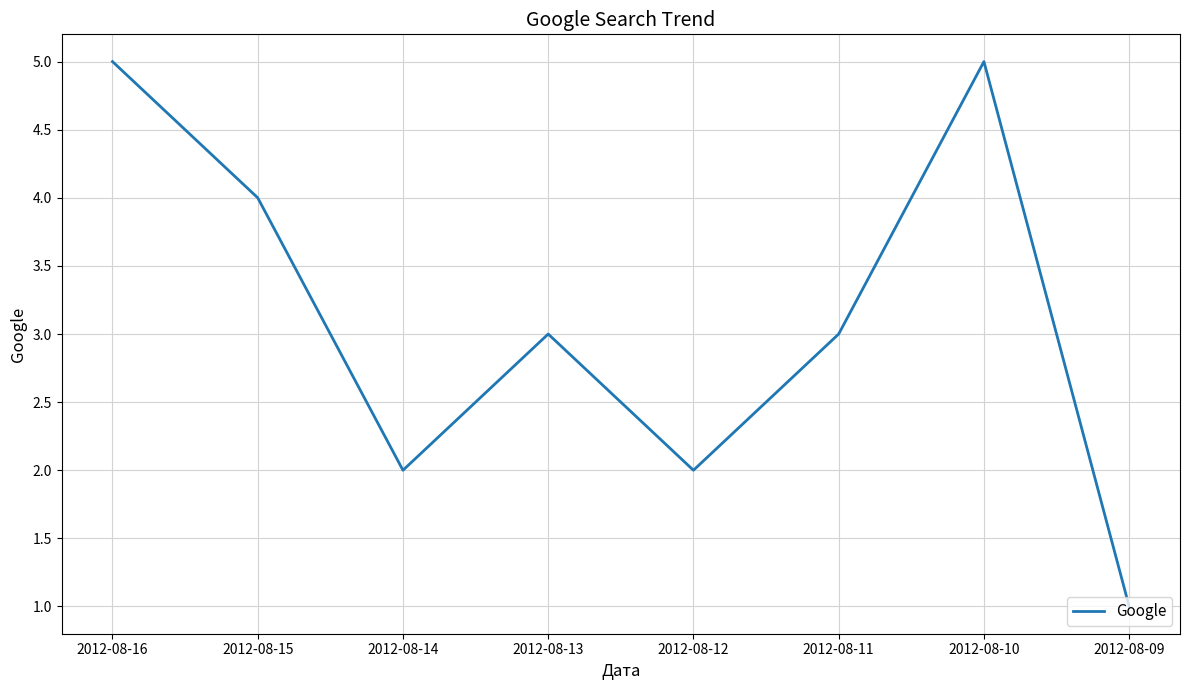

What is the difference between the second highest and second lowest values?

3